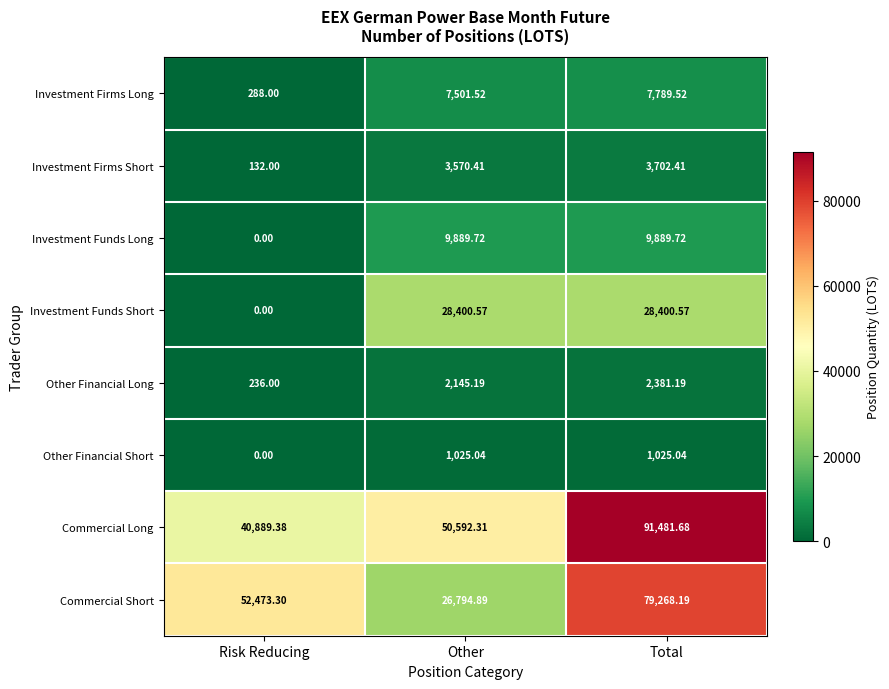

Which category has the lowest value across all series?

Risk Reducing